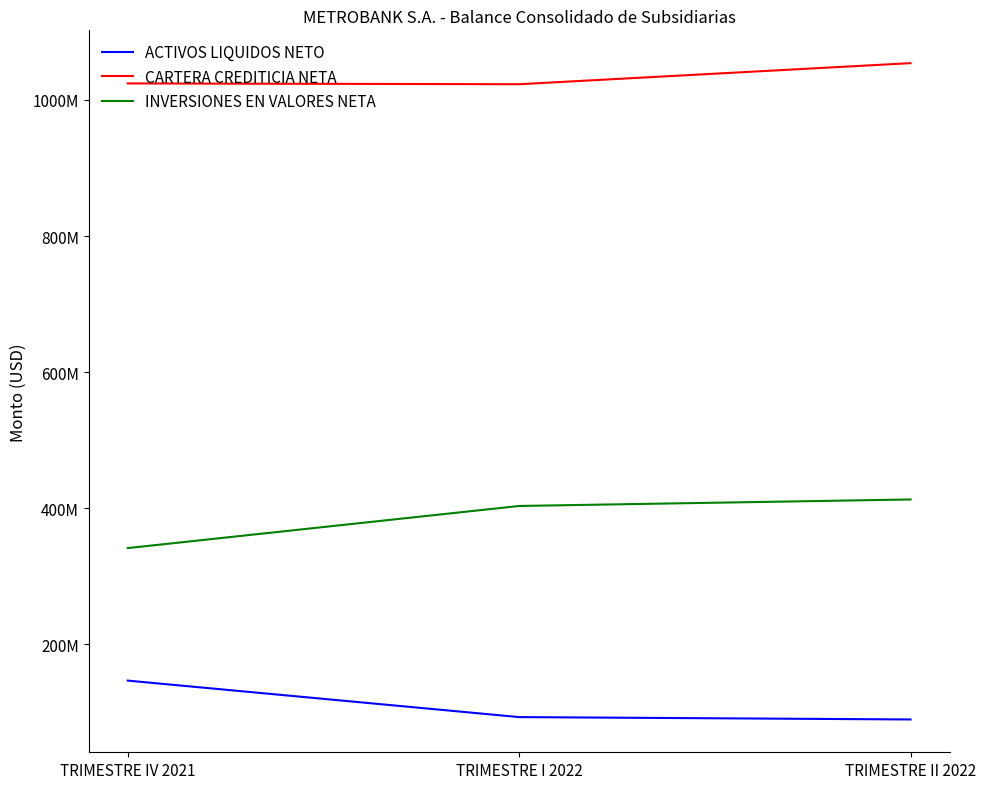

What is the average value of the ACTIVOS LIQUIDOS NETO series?

109665175.9